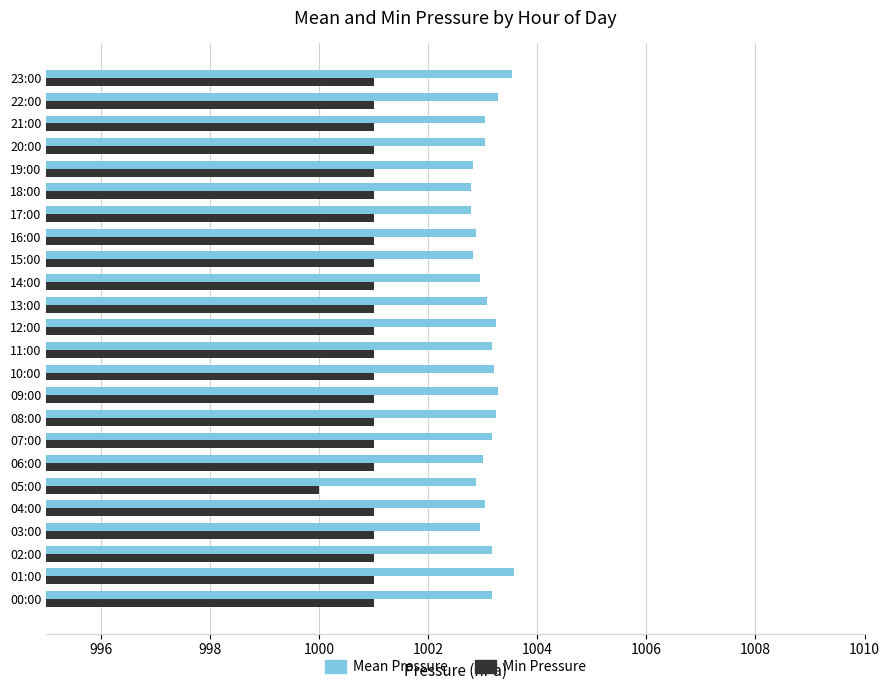

At how many categories does at least one series exceed 1001?

24